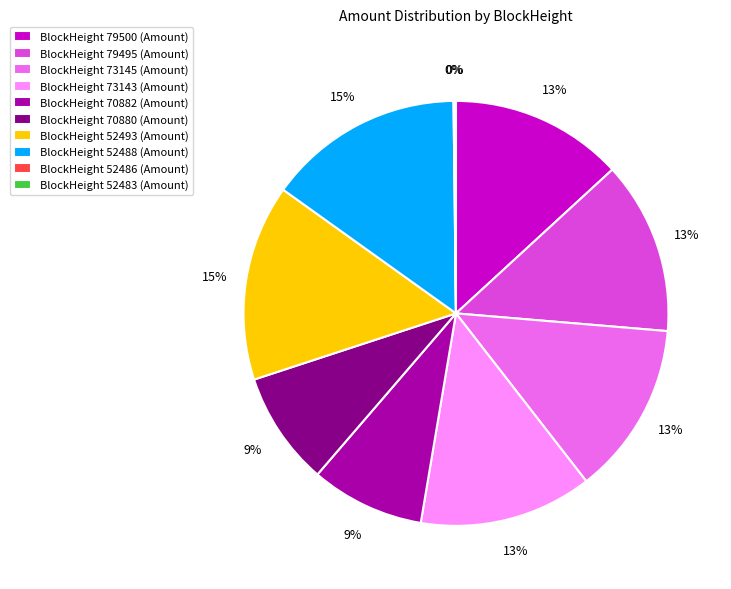

Is there a majority slice in this chart?

No